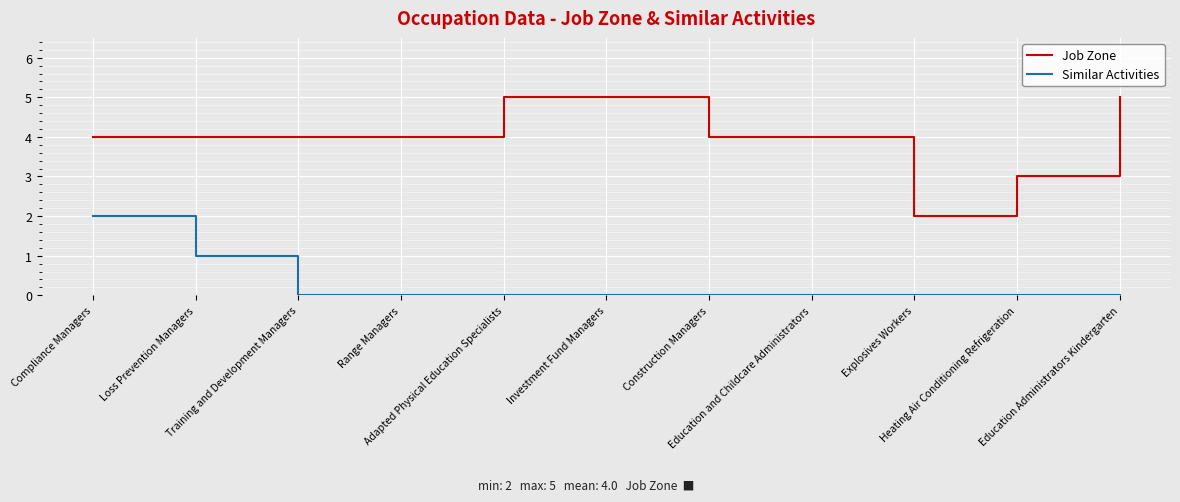

What position from the left is Heating Air Conditioning Refrigeration?

10